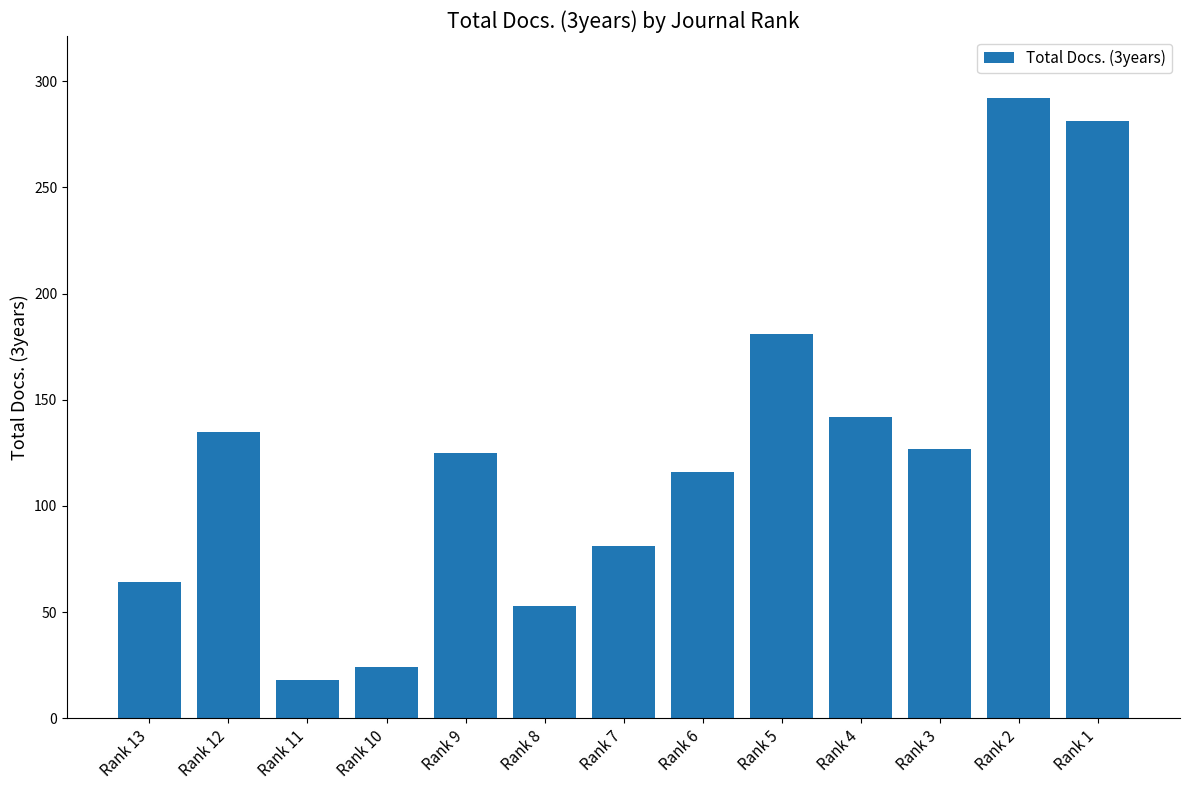

What is the value of the 13th bar from the left?

281